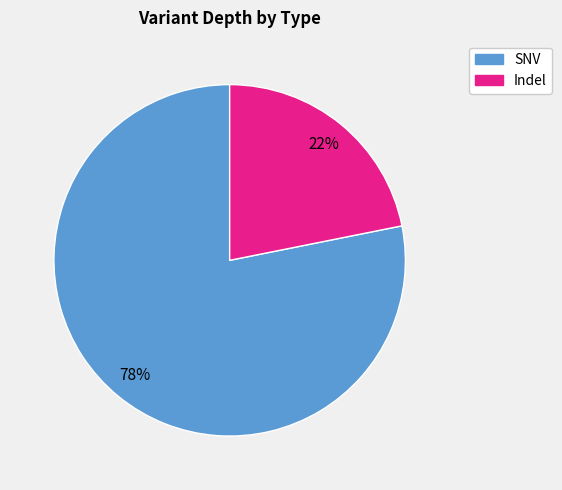

To the nearest percent, what is the average slice percentage?

50%